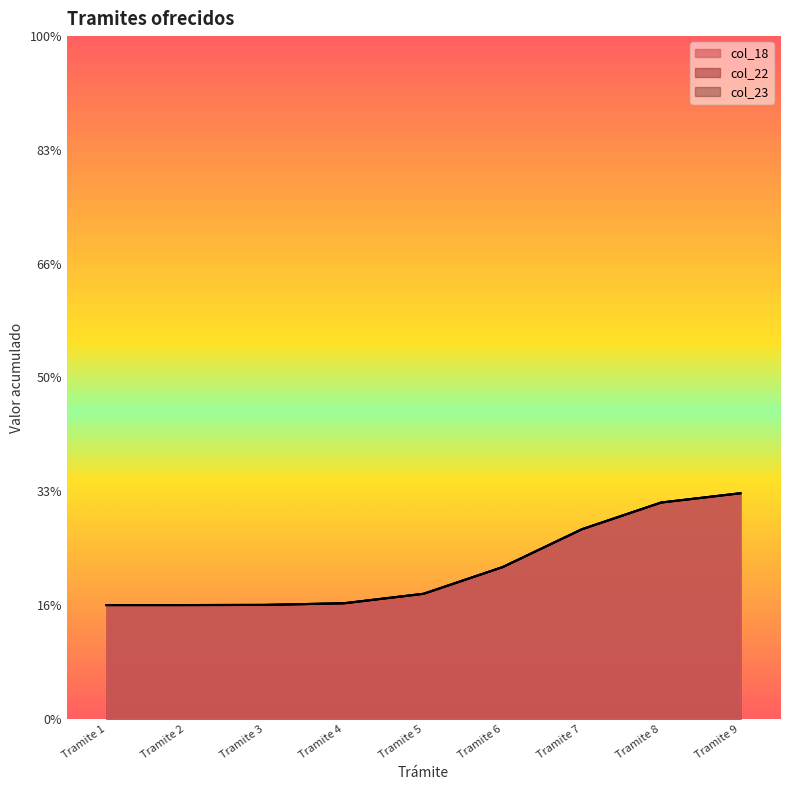

Rank the series by their maximum value, from lowest to highest.

col_18, col_22, col_23